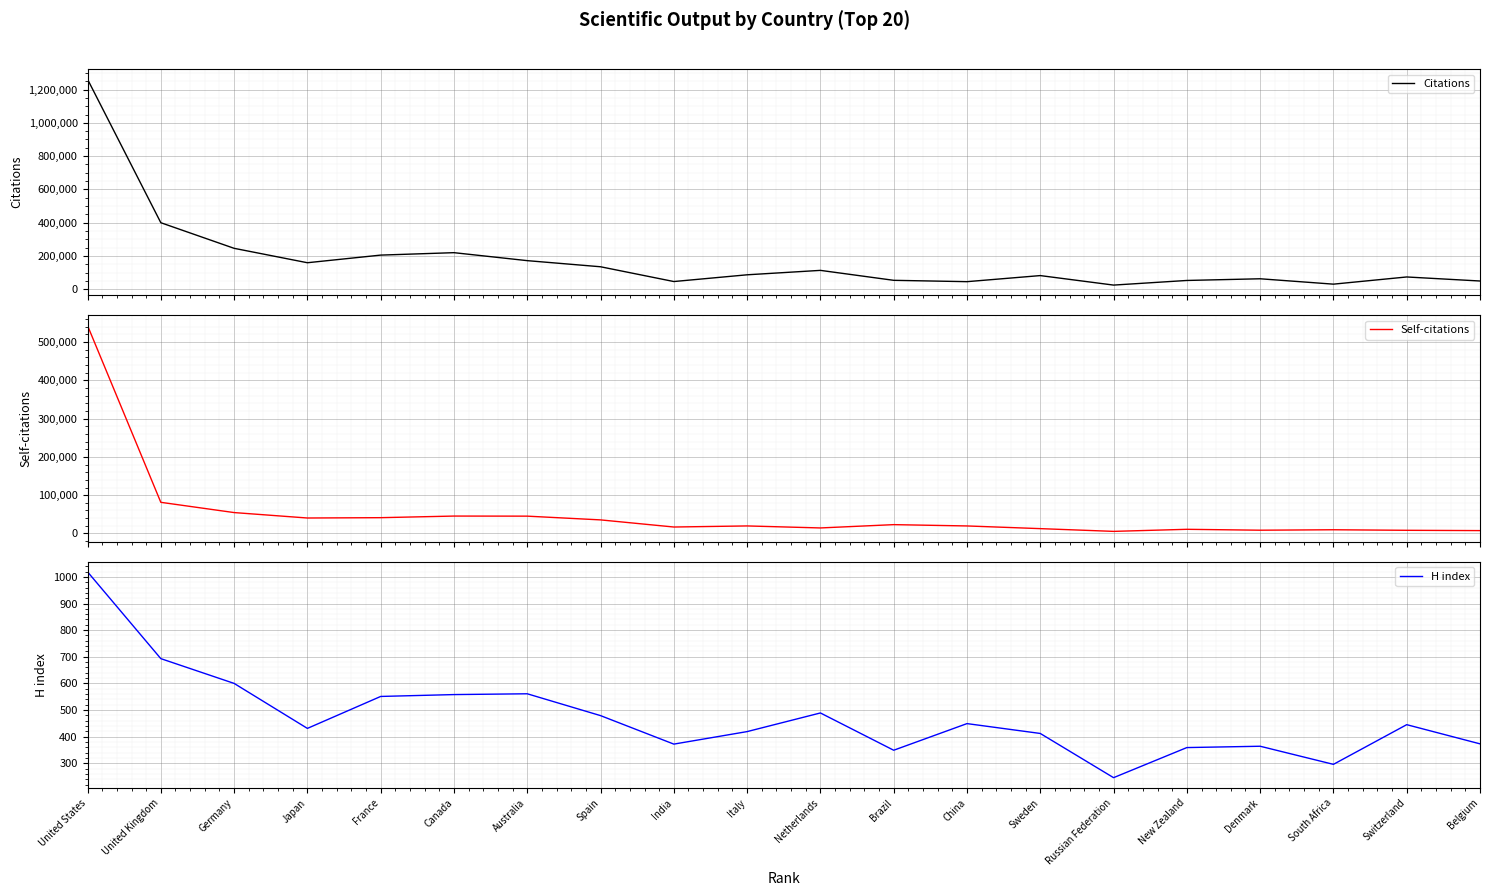

The value of Self-citations at New Zealand is 10816. True or false?

True